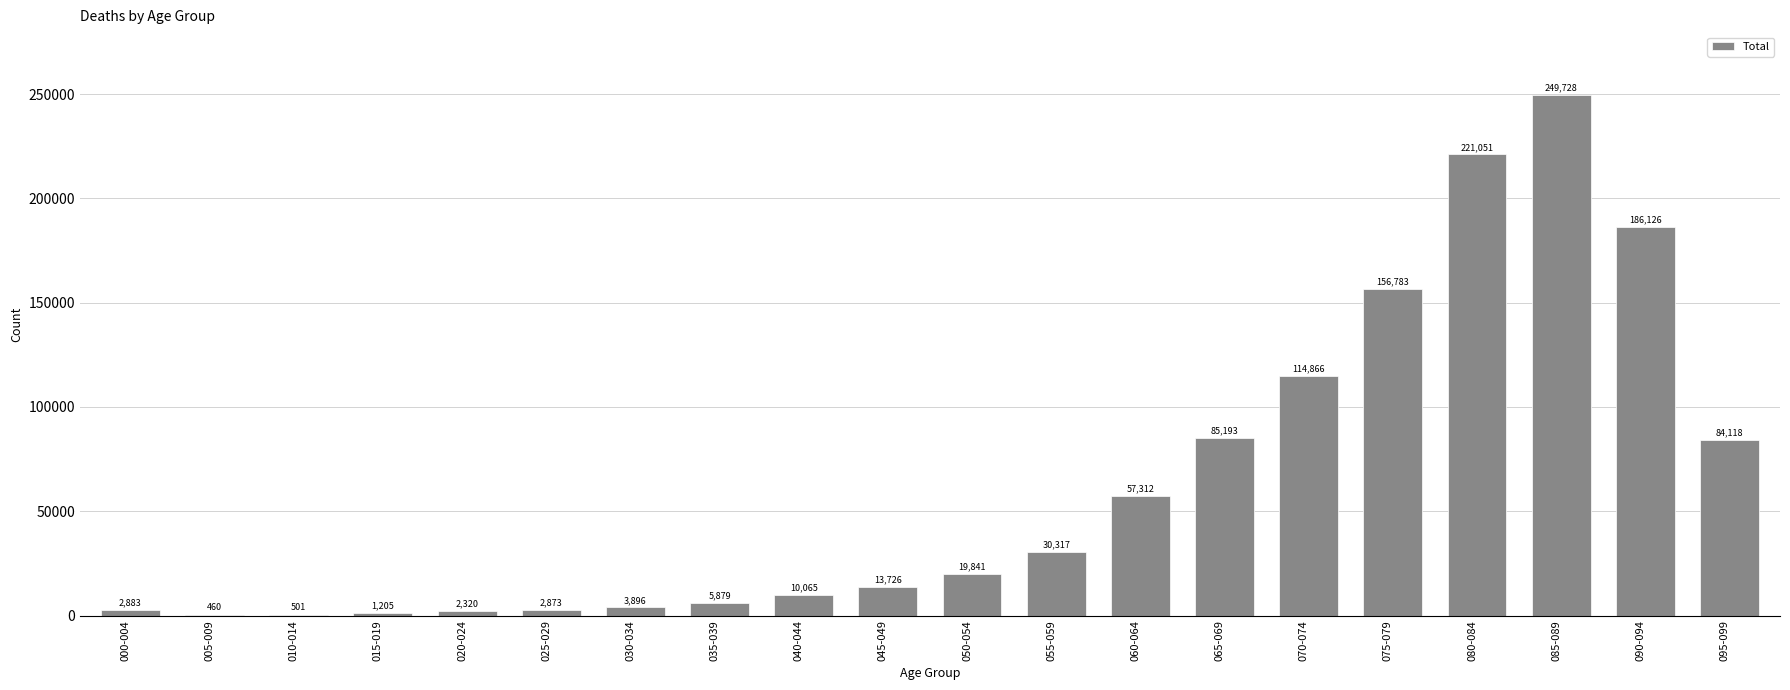

Reading right to left, extract all data points from this chart.

095-099=84118	090-094=186126	085-089=249728	080-084=221051	075-079=156783	070-074=114866	065-069=85193	060-064=57312	055-059=30317	050-054=19841	045-049=13726	040-044=10065	035-039=5879	030-034=3896	025-029=2873	020-024=2320	015-019=1205	010-014=501	005-009=460	000-004=2883